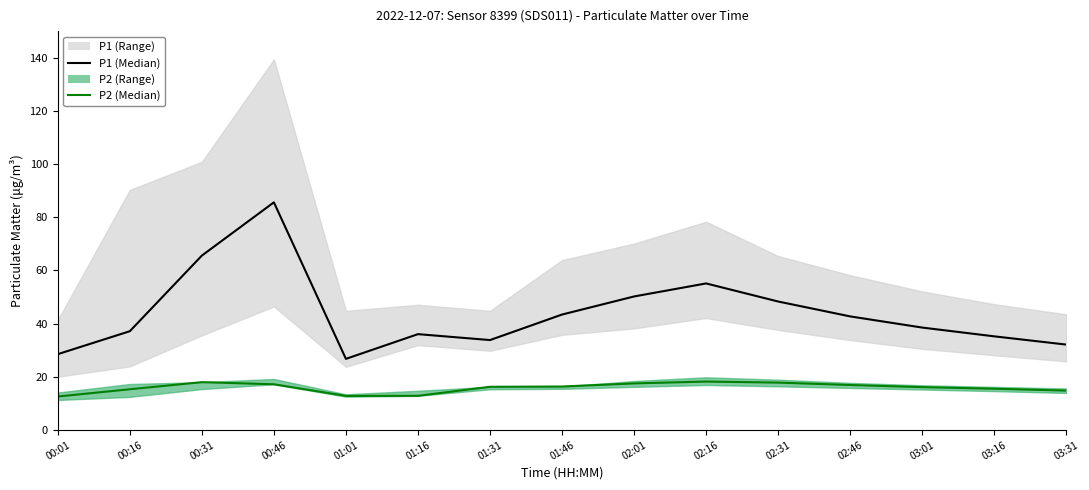

At how many categories does at least one series exceed 63?

2